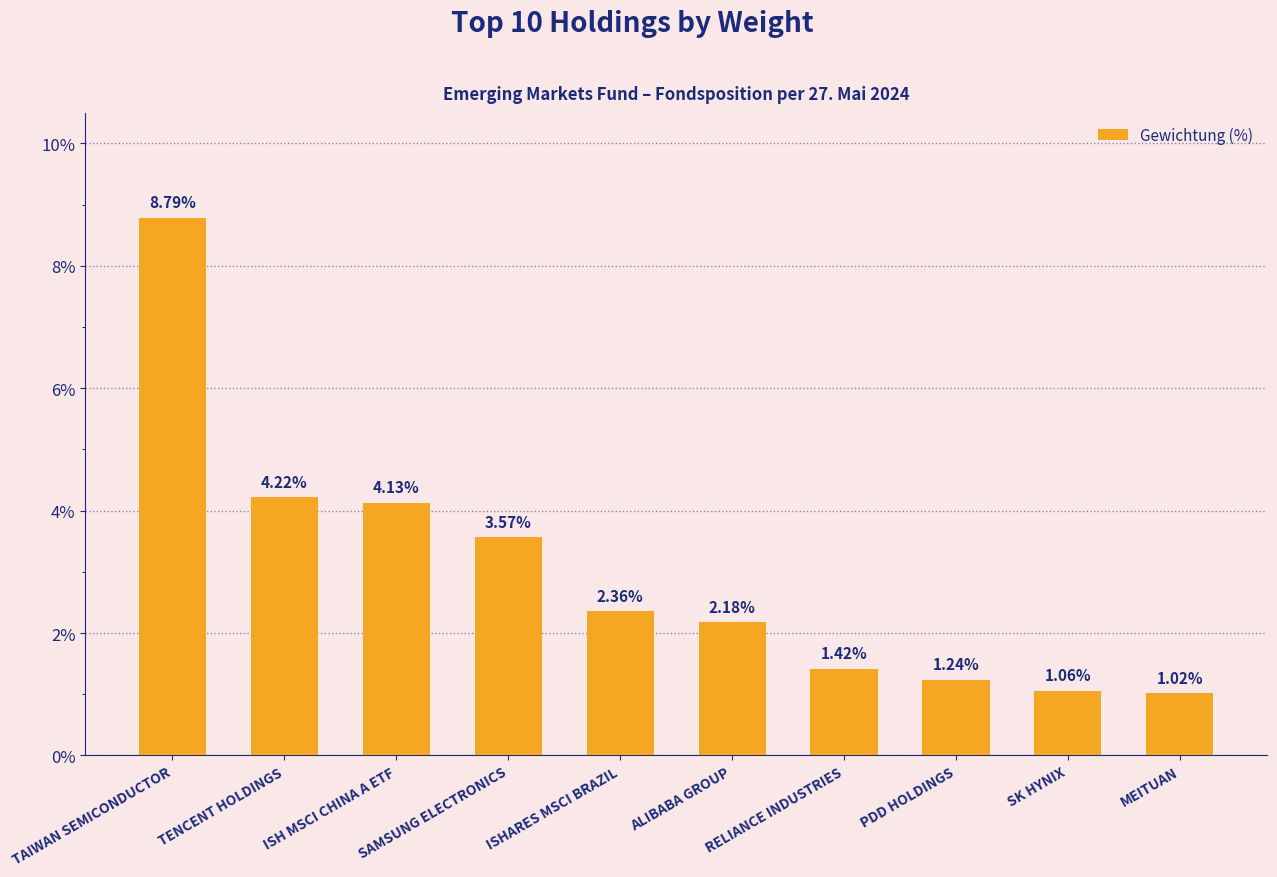

What is the difference between the values at SK HYNIX and TENCENT HOLDINGS?

3.2